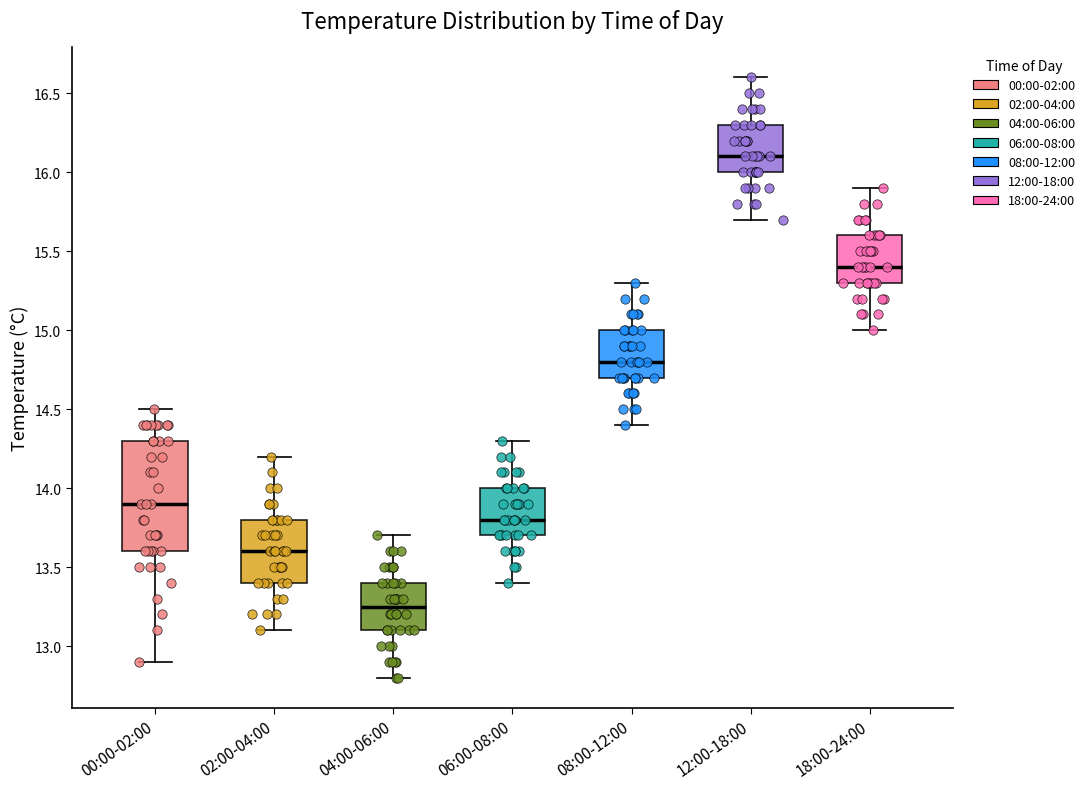

Which box has the lowest median line?

04:00-06:00